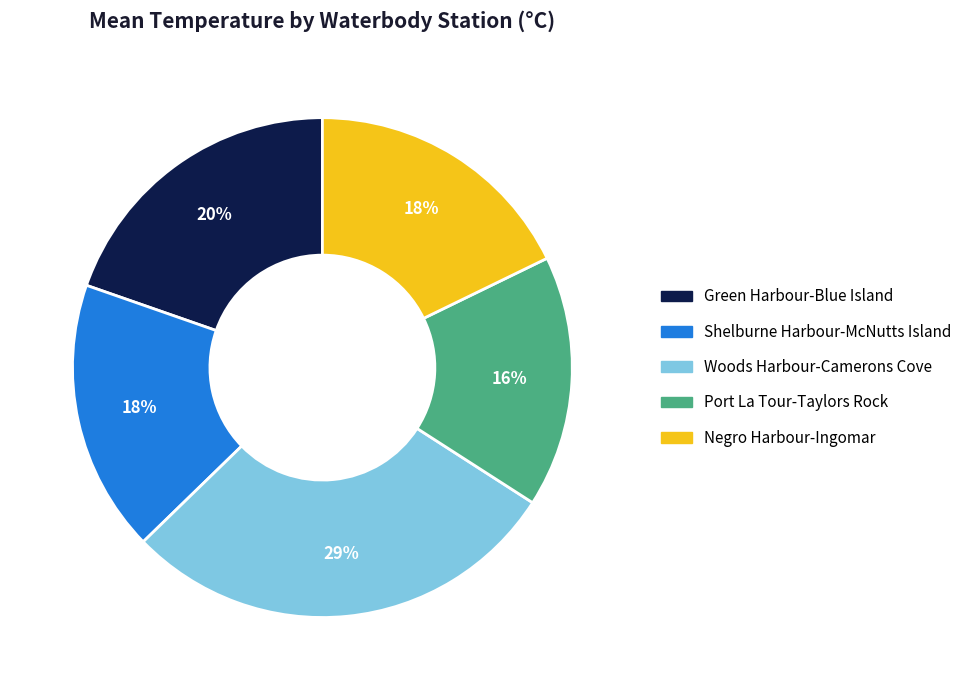

What percentage is the Shelburne Harbour-McNutts Island slice, to the nearest percent?

18%